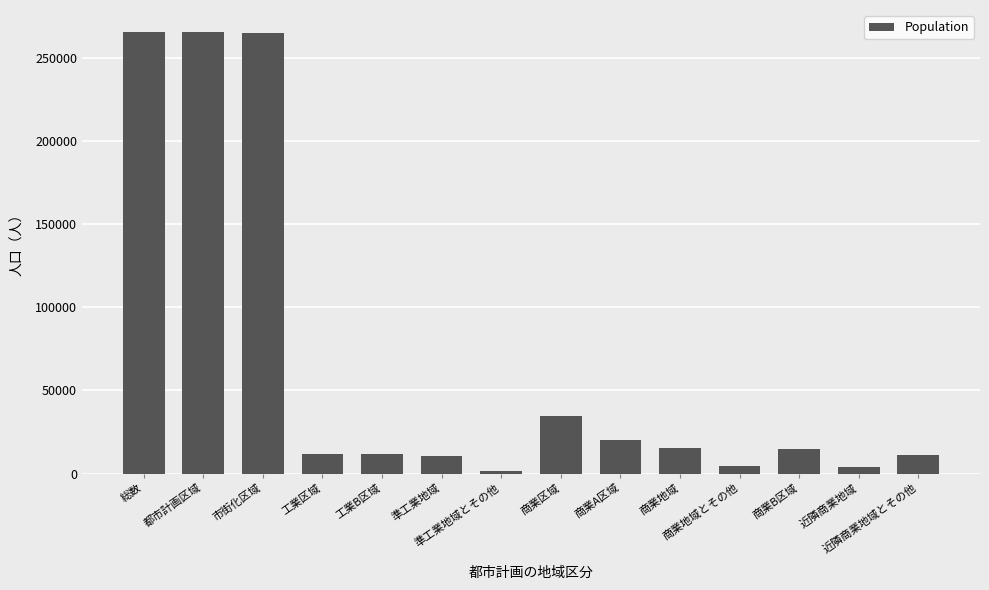

What is the value of the 1st bar from the left?

265583